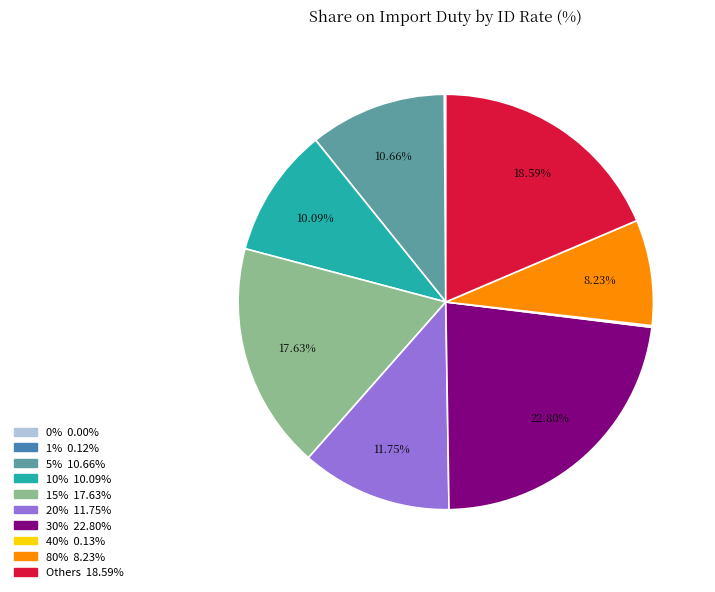

Does any single category account for the majority?

No